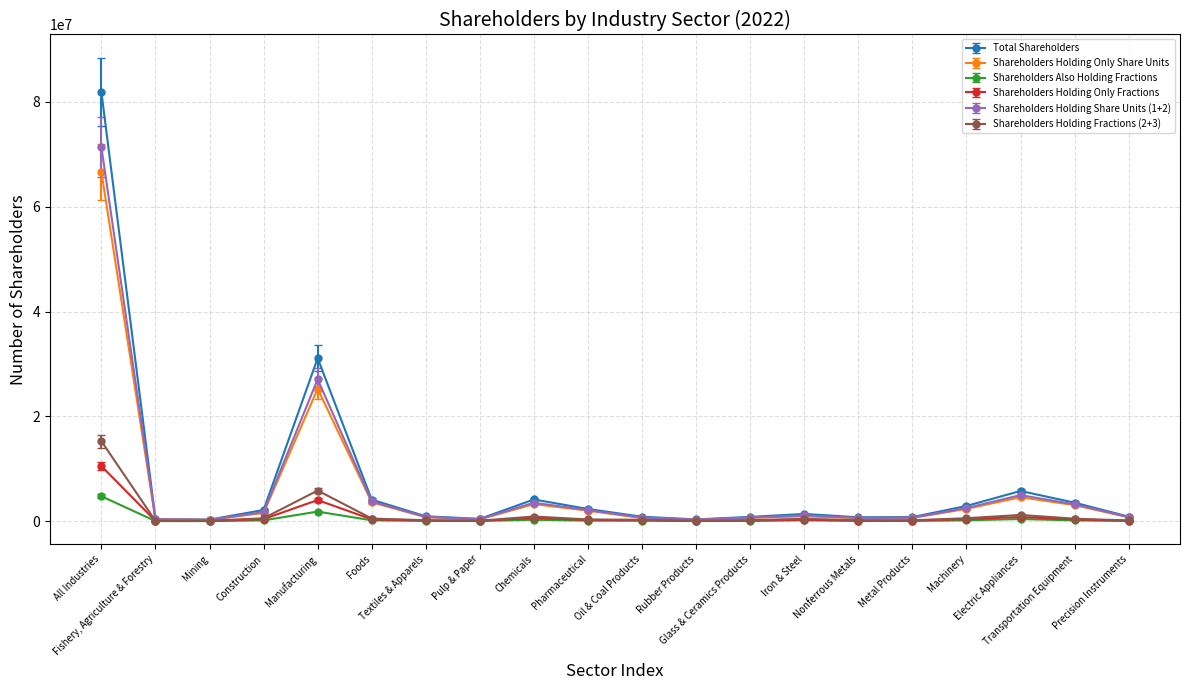

What is the minimum value for Shareholders Holding Fractions (2+3)?

49227